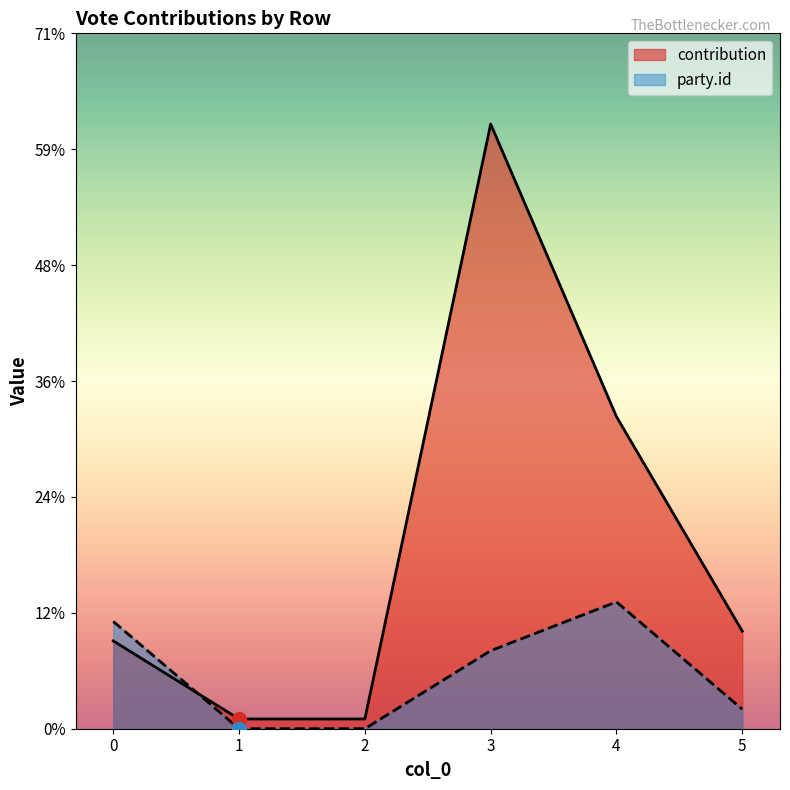

What is the sum of all party.id values?

34